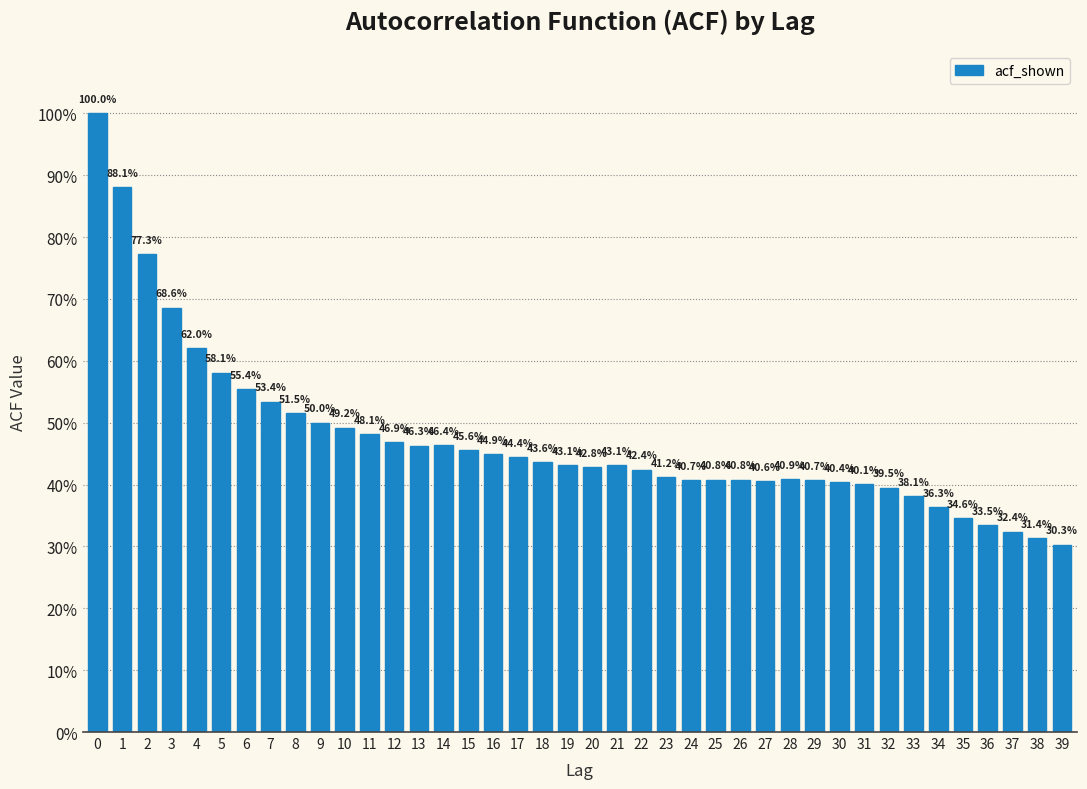

Are the bars horizontal?

No